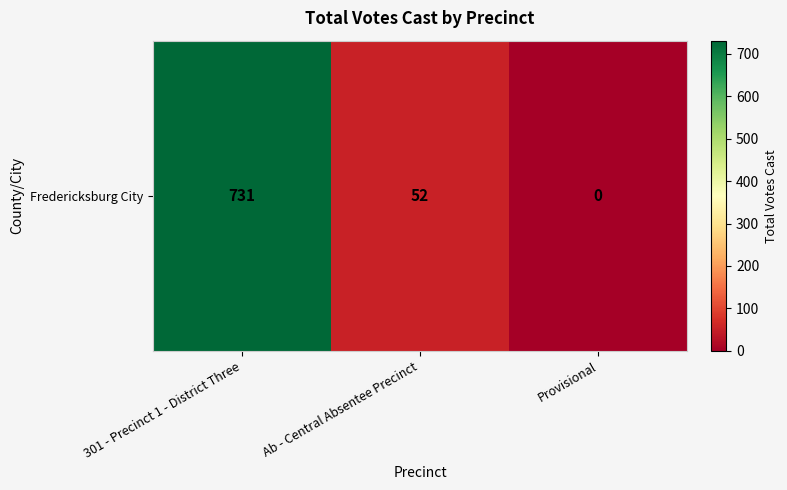

Approximately how many times larger is the value at 301 - Precinct 1 - District Three compared to Ab - Central Absentee Precinct?

14.1